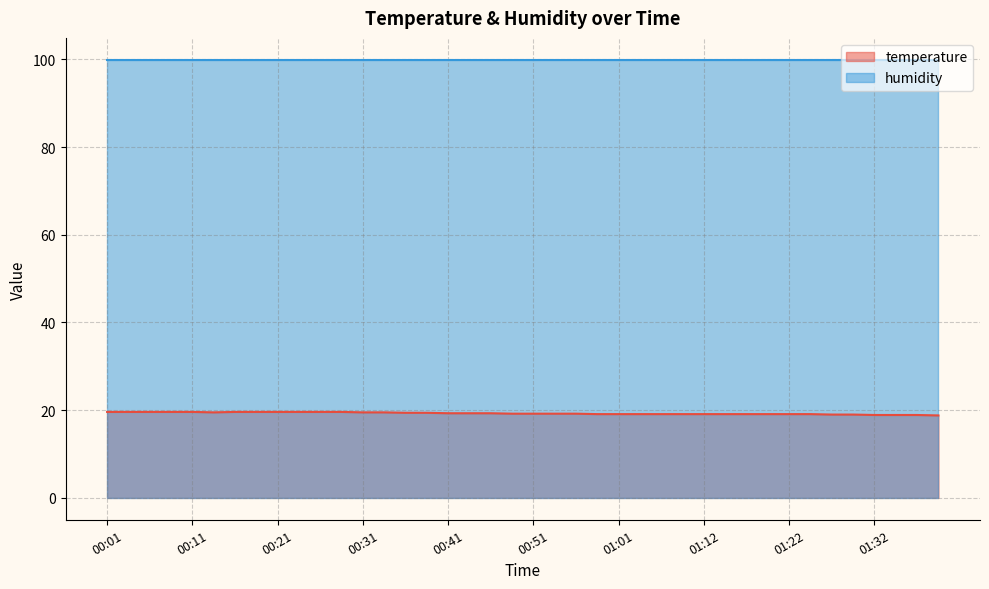

What is the minimum value shown in the chart?

18.8